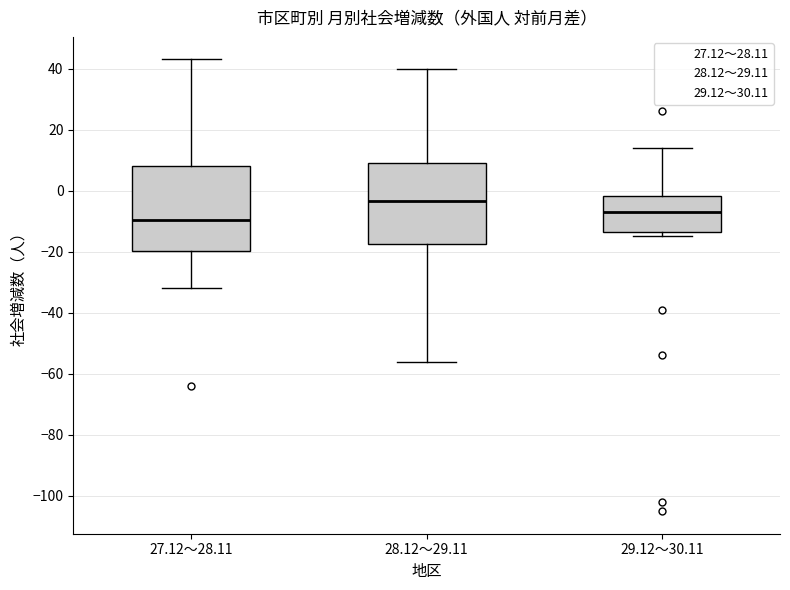

Which box has the highest median line?

28.12～29.11